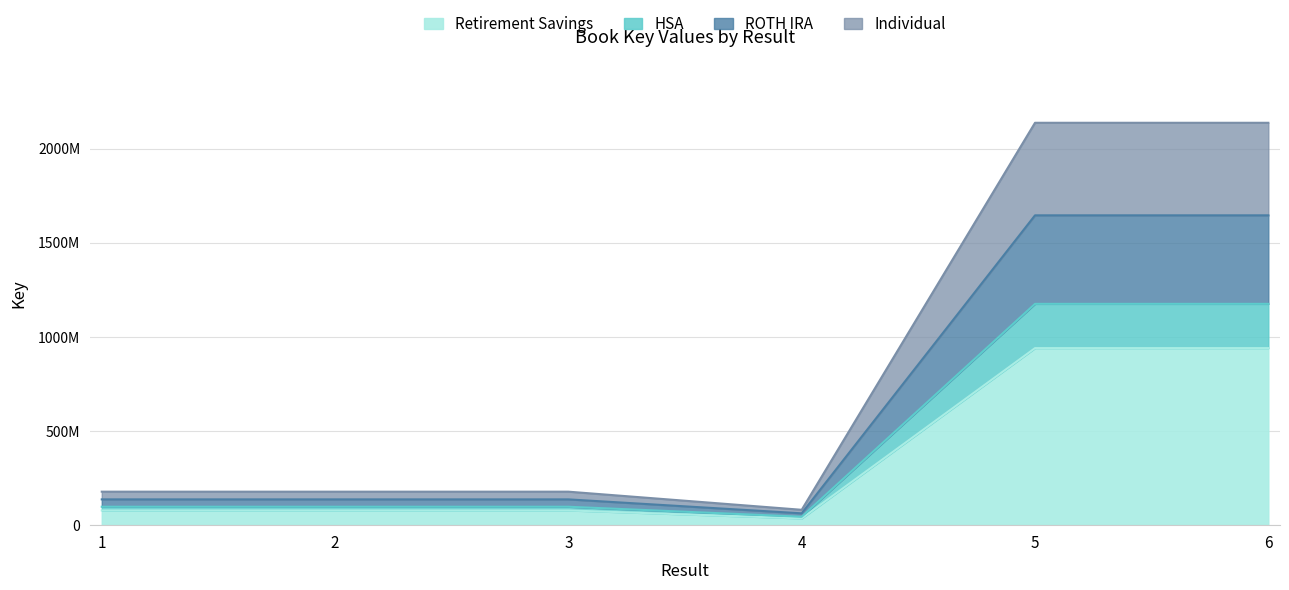

Read the value at 4.

35934329.6